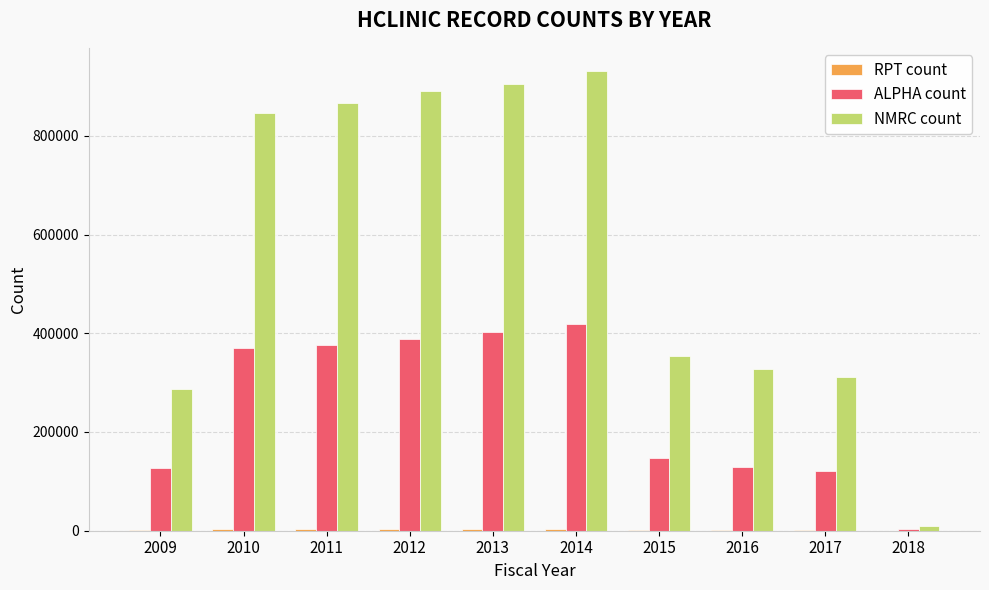

The value of ALPHA count at 2010 is 371080. True or false?

True